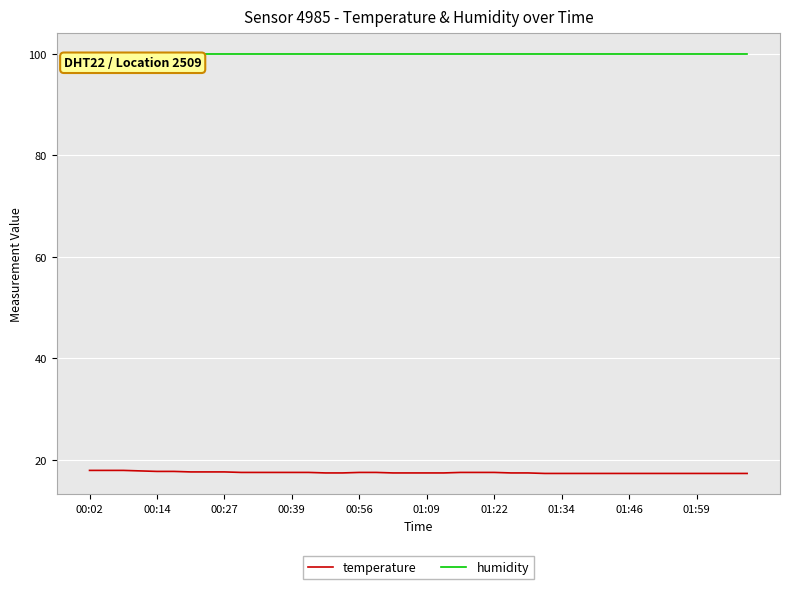

True or false: temperature and humidity intersect in this chart.

False